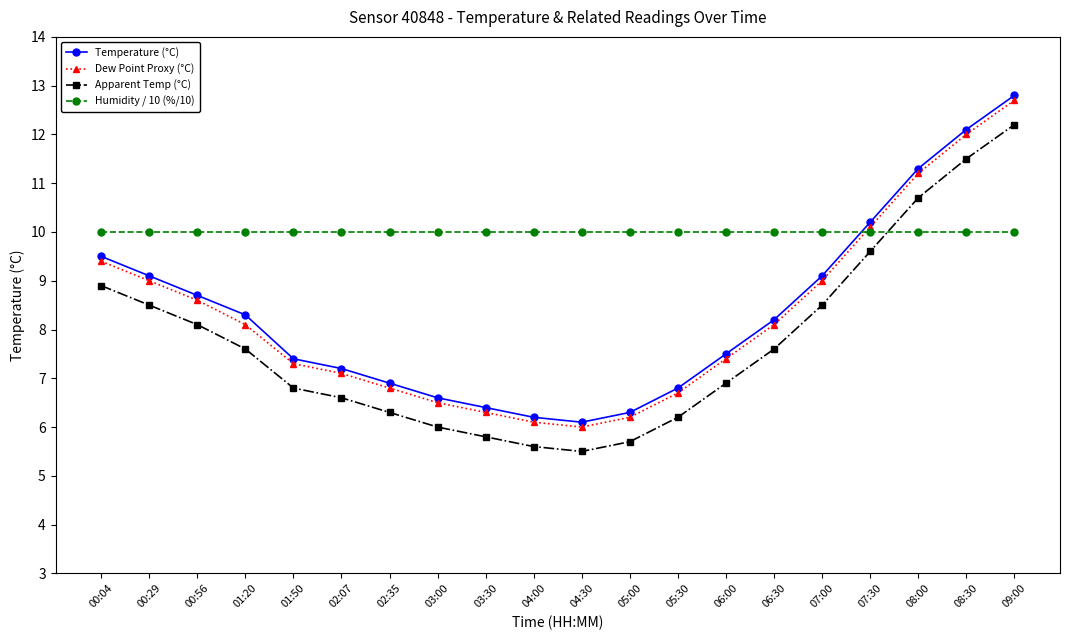

At 00:29, list the series in order from largest to smallest.

Humidity / 10 (%/10), Temperature (°C), Dew Point Proxy (°C), Apparent Temp (°C)